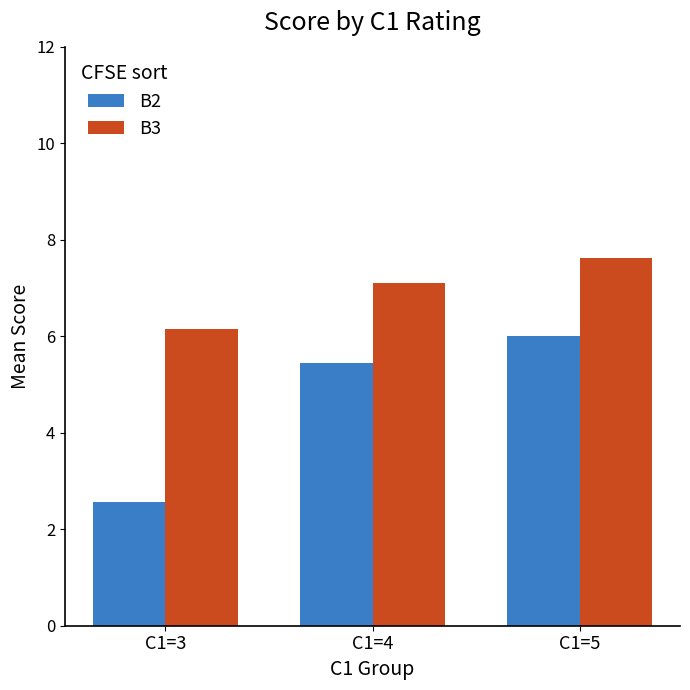

How many data points in B2 are above 5?

2